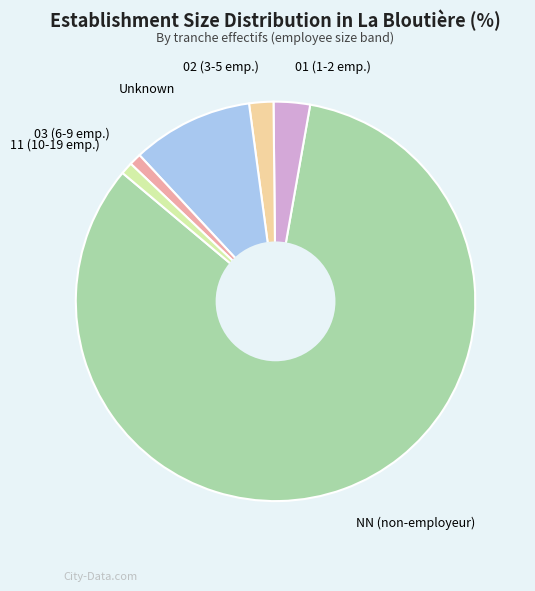

The NN (non-employeur) slice represents 83% of the pie. True or false?

True